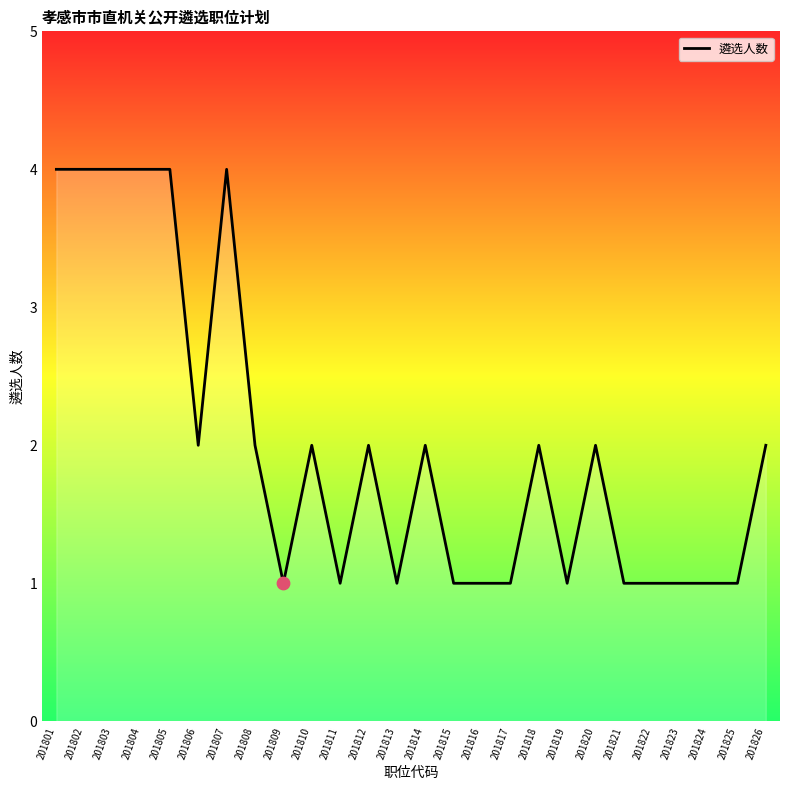

Approximately how many times larger is the value at 201813 compared to 201808?

0.5